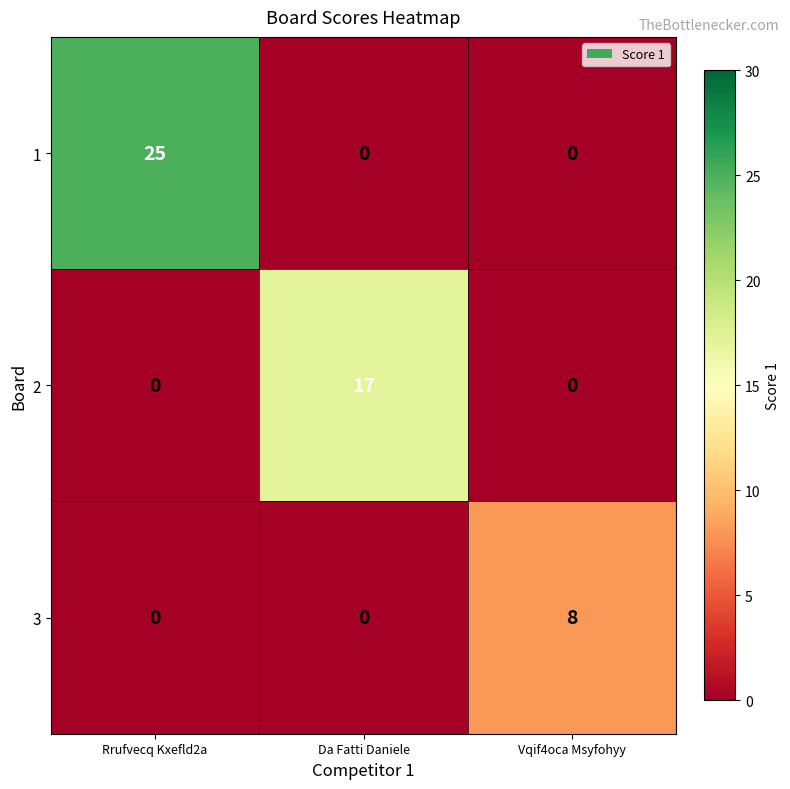

At which category is the sum across all series the highest?

Rrufvecq Kxefld2a